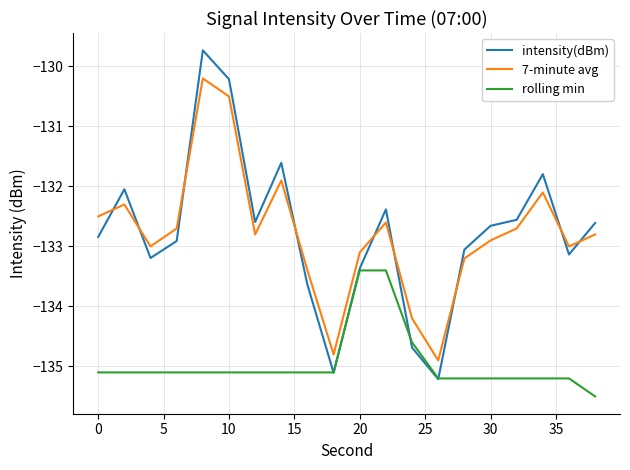

List the series in order of their peak value, highest first.

intensity(dBm), 7-minute avg, rolling min